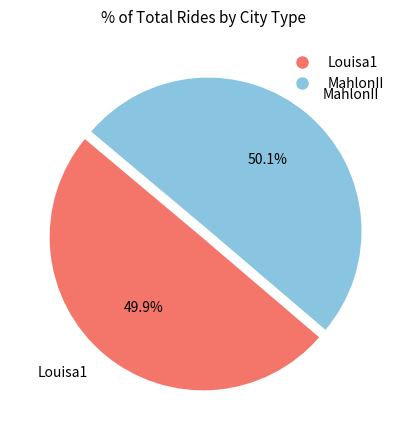

To the nearest percent, what portion does Louisa1 represent?

50%